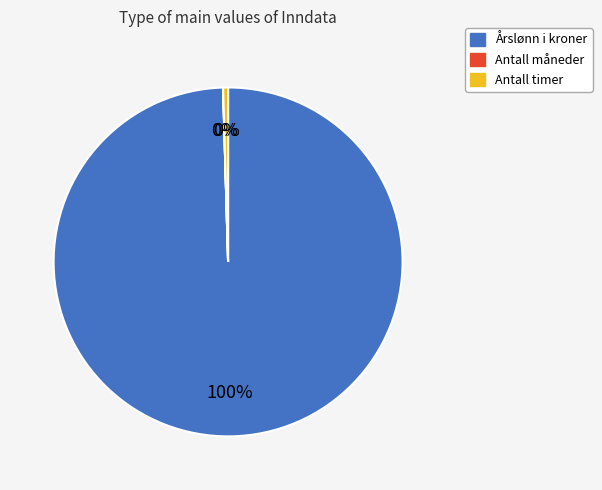

True or false: Antall timer accounts for 0% of the total.

True